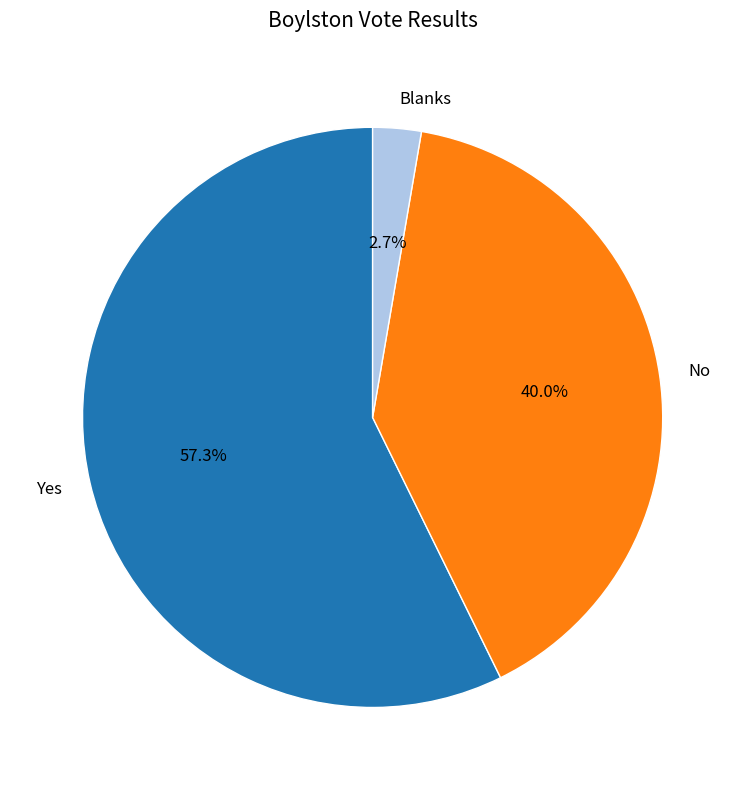

What is the ratio of the value at No to the value at Yes?

0.7